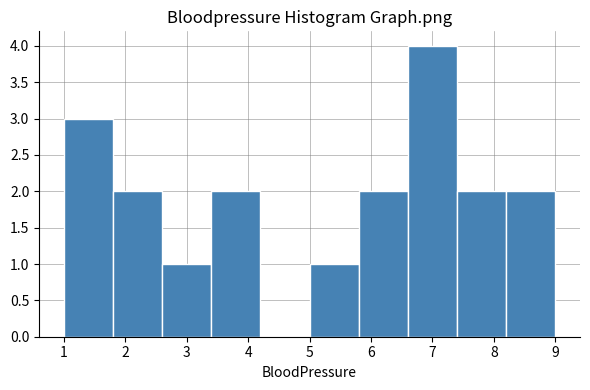

Reading left to right, transcribe this chart: for each bar, give the range it covers on the x-axis and its height. The values are not printed on the chart, so give them approximately, as read against the axis.

1.0 to 1.8: 3
1.8 to 2.6: 2
2.6 to 3.4: 1
3.4 to 4.2: 2
4.2 to 5.0: 0
5.0 to 5.8: 1
5.8 to 6.6: 2
6.6 to 7.4: 4
7.4 to 8.2: 2
8.2 to 9.0: 2